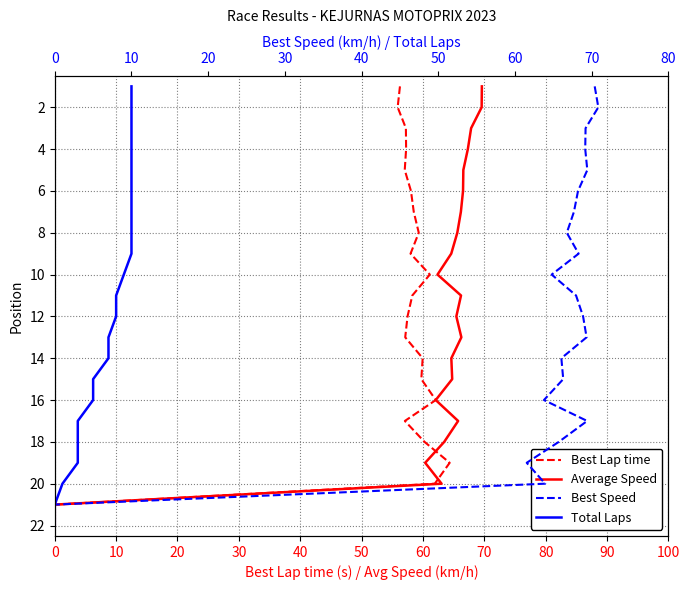

Which series has the largest range (max minus min)?

Best Lap time